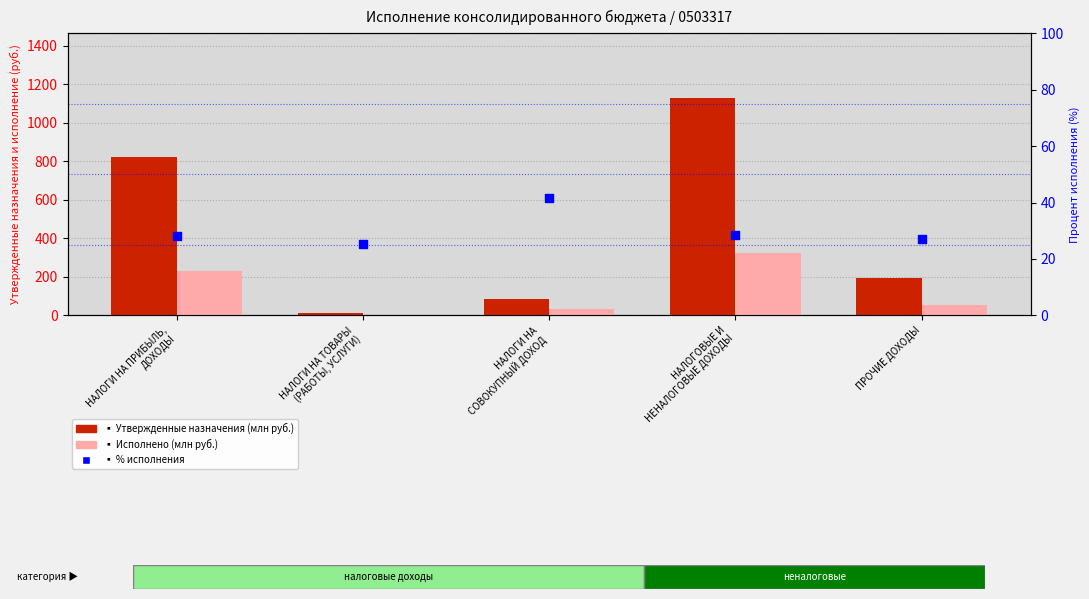

Is the value of % исполнения at НАЛОГИ НА ПРИБЫЛЬ,
ДОХОДЫ greater than the value of Утвержденные назначения (млн руб.) at ПРОЧИЕ ДОХОДЫ?

No